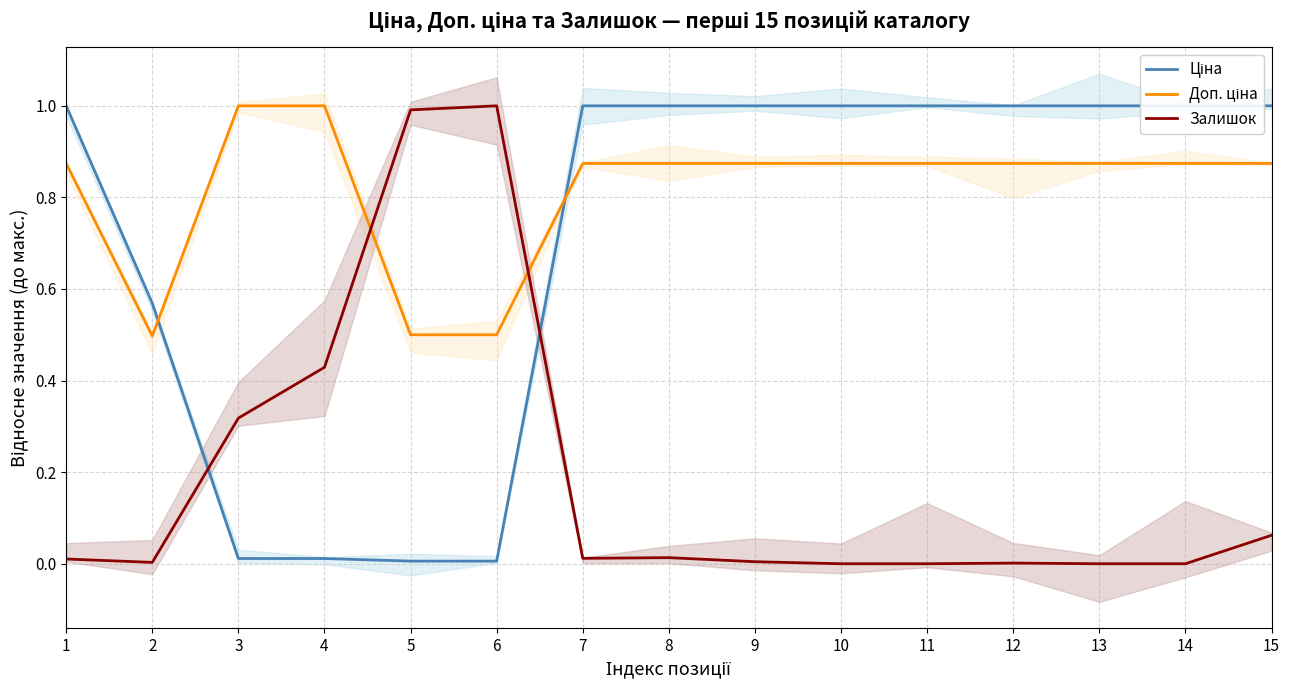

What is the approximate value of Доп. ціна at 7?

0.9